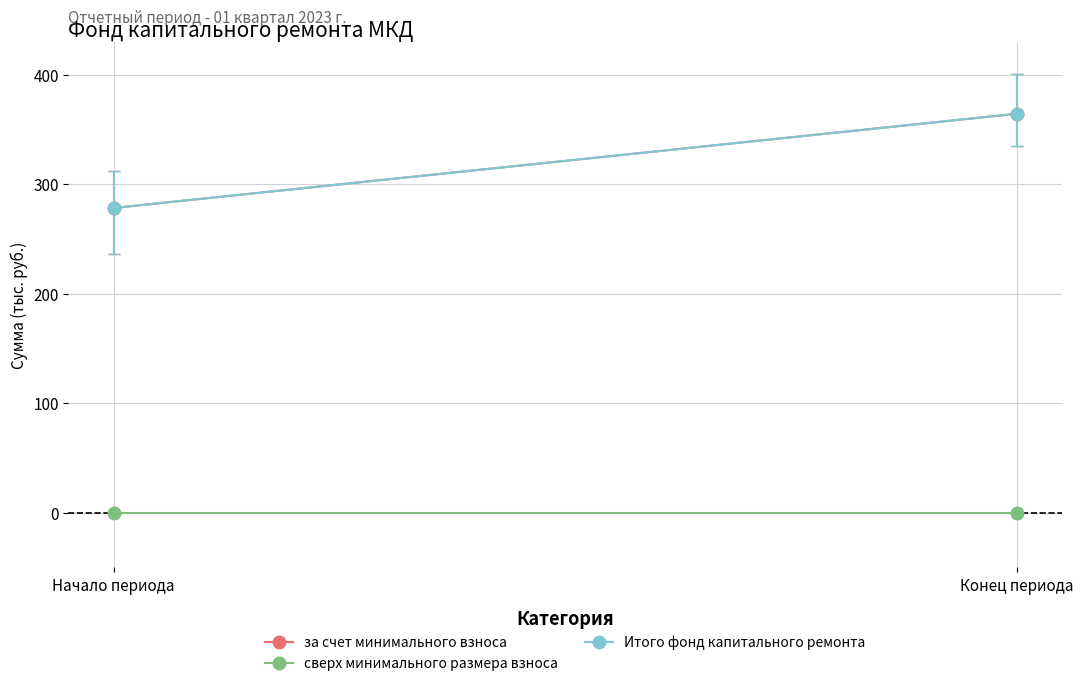

At which category is the sum across all series the highest?

Конец периода